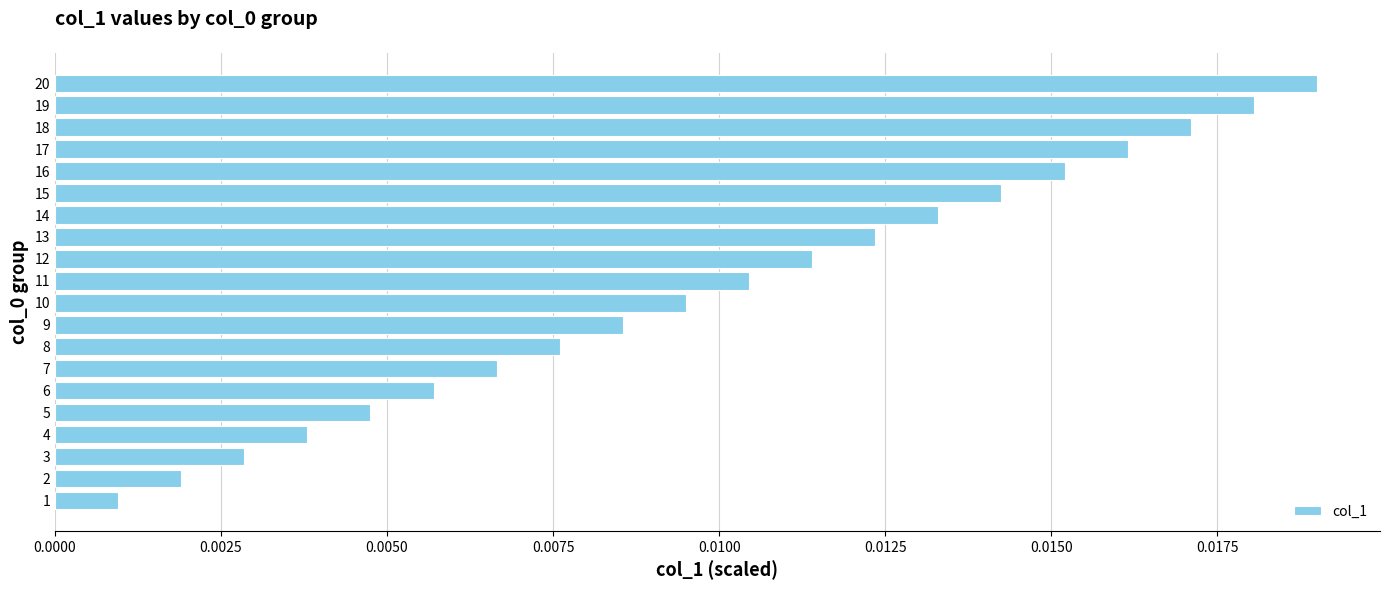

Which has a higher value, 20 or 6?

20